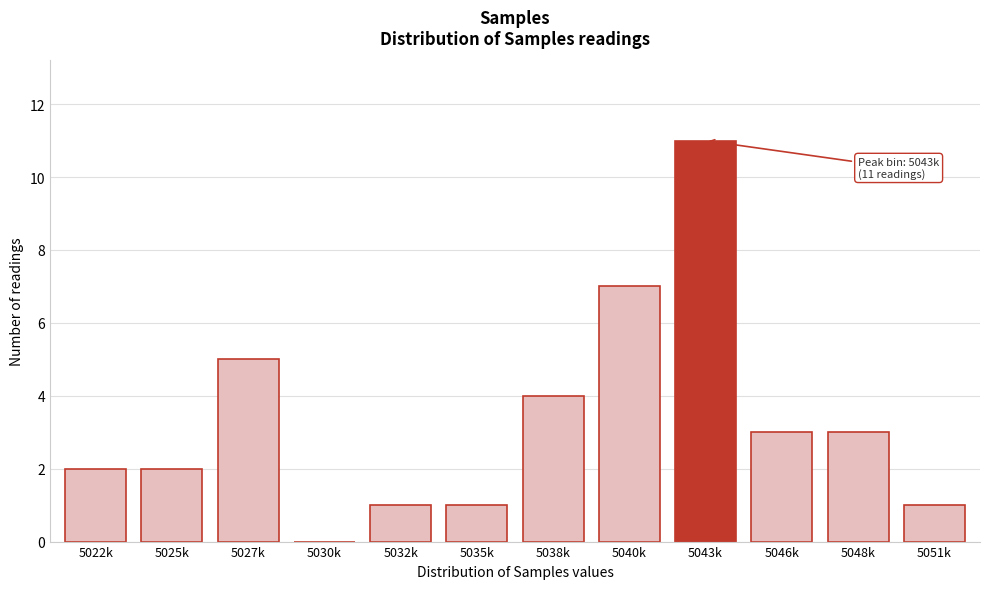

Reading left to right, what are all the values shown in this chart?

5022k=2	5025k=2	5027k=5	5030k=0	5032k=1	5035k=1	5038k=4	5040k=7	5043k=11	5046k=3	5048k=3	5051k=1